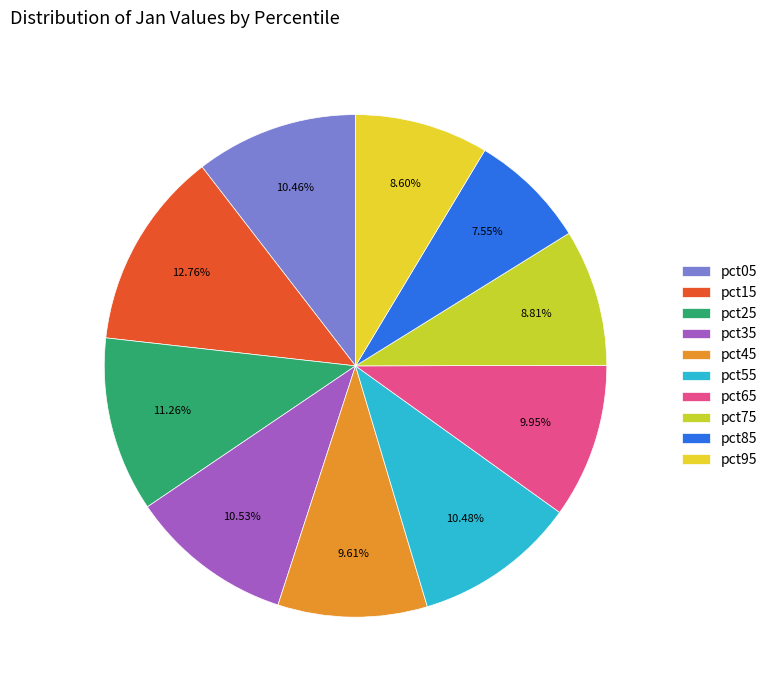

How much of the chart is everything except pct55?

89.5%